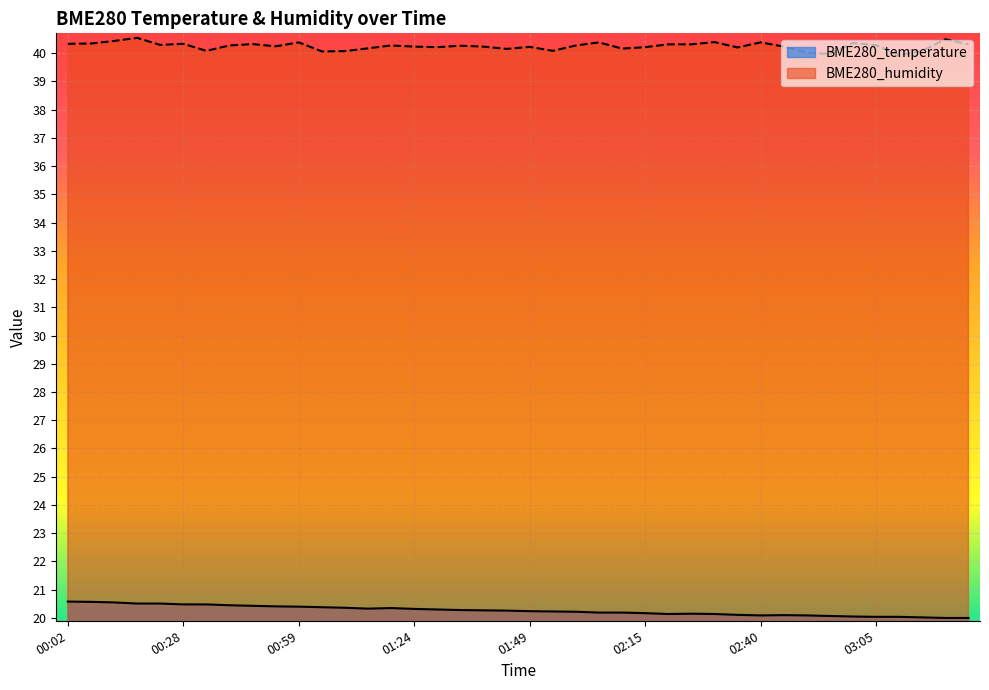

True or false: BME280_temperature and BME280_humidity cross at least once.

False